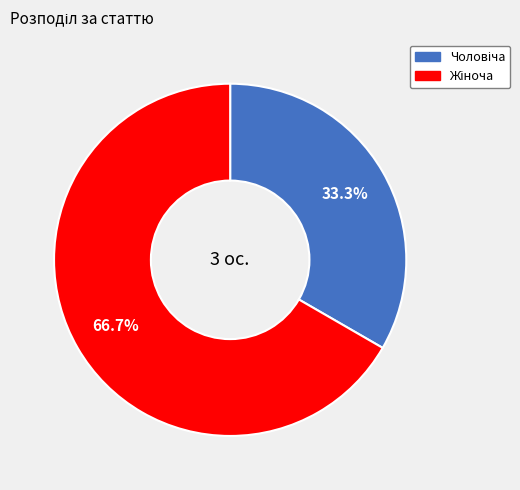

Does any single category account for the majority?

Yes